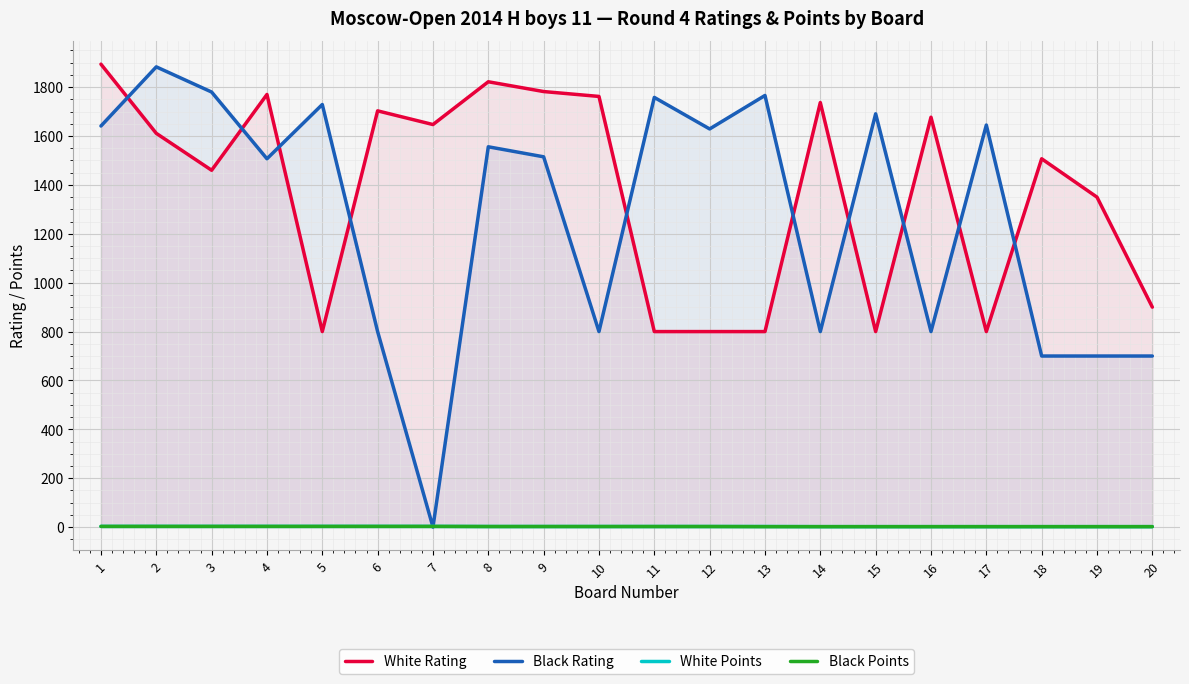

Reading right to left, extract all data points from this chart.

White Rating: 900.0	1350.0	1507.0	800.0	1677.0	800.0	1737.0	800.0	800.0	800.0	1762.0	1782.0	1822.0	1647.0	1703.0	800.0	1770.0	1460.0	1611.0	1894.0
Black Rating: 700.0	700.0	700.0	1645.0	800.0	1691.0	800.0	1766.0	1629.0	1758.0	800.0	1515.0	1556.0	0.0	800.0	1729.0	1507.0	1780.0	1883.0	1641.0
White Points: 2.0	2.0	2.0	2.0	2.0	2.0	2.0	2.5	2.5	2.5	2.5	2.5	2.5	3.0	3.0	3.0	3.0	3.0	3.0	3.0
Black Points: 2.0	2.0	2.0	2.0	2.0	2.0	2.0	2.0	2.5	2.5	2.5	2.5	2.5	3.0	3.0	3.0	3.0	3.0	3.0	3.0